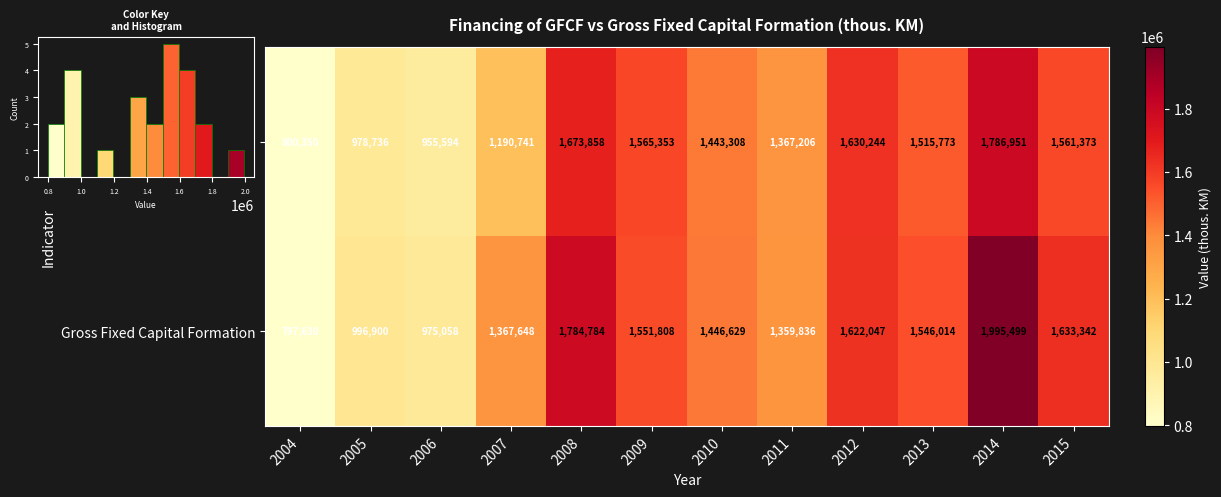

Rank the categories by Gross Fixed Capital Formation value from lowest to highest.

2004, 2006, 2005, 2011, 2007, 2010, 2013, 2009, 2012, 2015, 2008, 2014